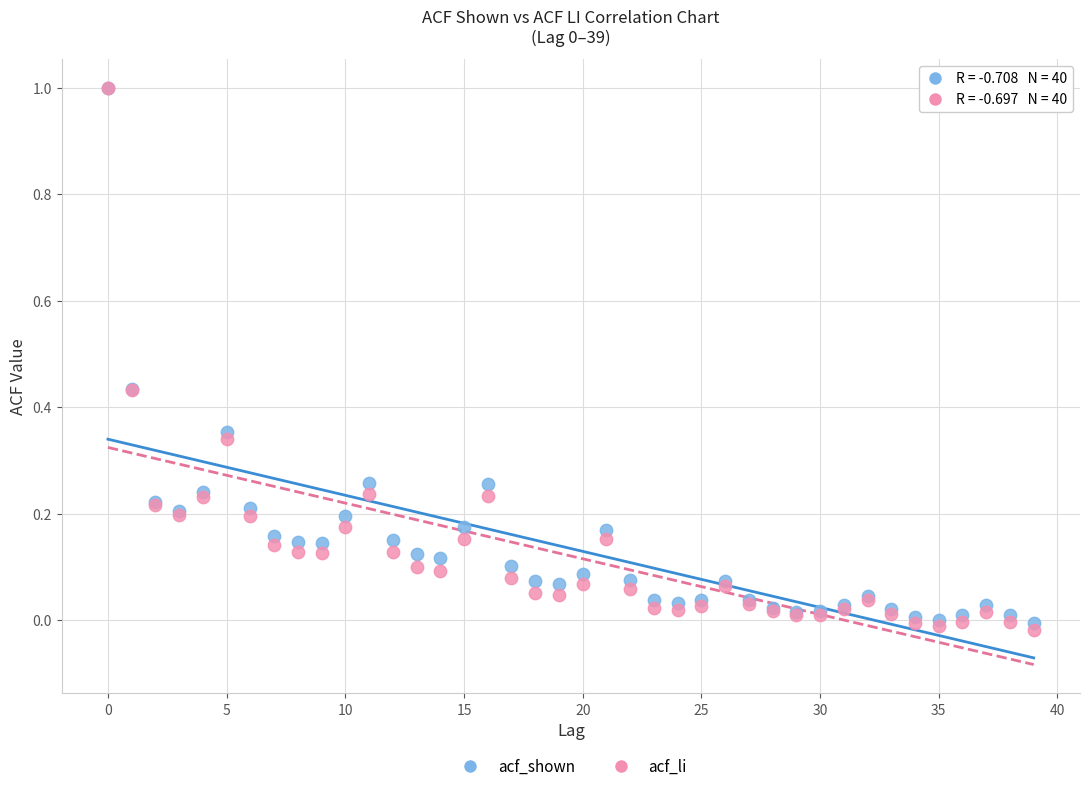

Which series has the widest spread of Y values?

acf_li